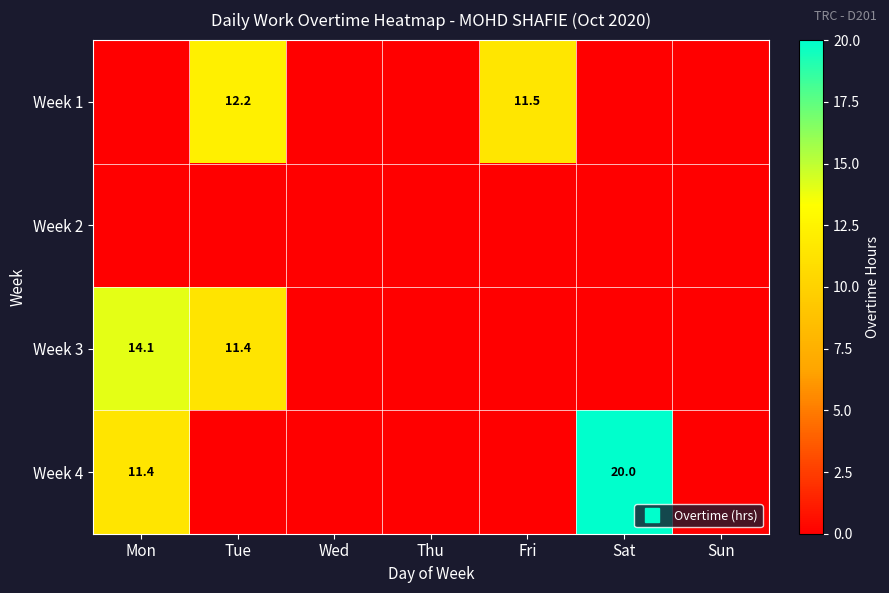

Which series has the largest range (max minus min)?

Week 4